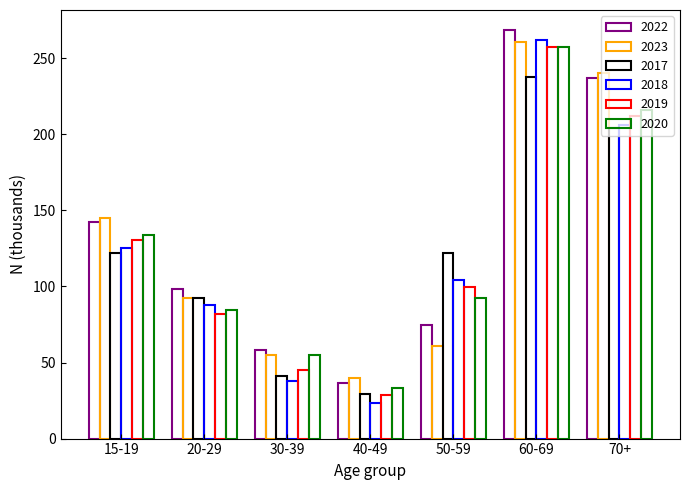

At how many categories does at least one series exceed 222?

2